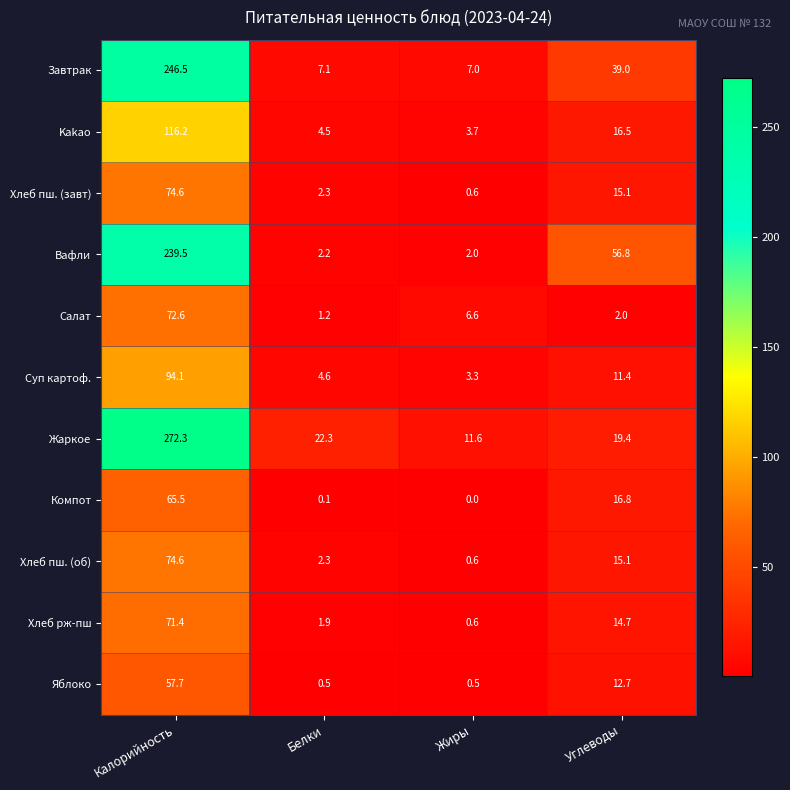

List the labels in order of Хлеб пш. (завт) value, smallest first.

Жиры, Белки, Углеводы, Калорийность